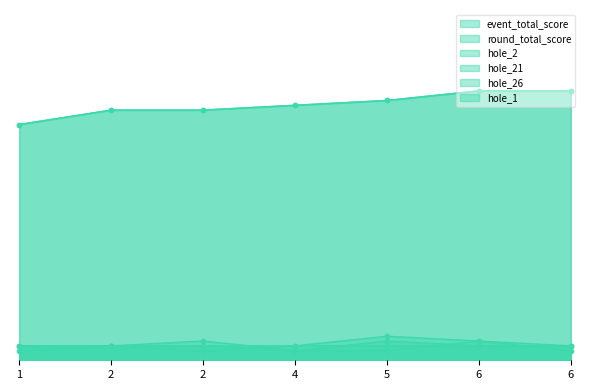

Does the chart display data point markers on the line(s)?

Yes